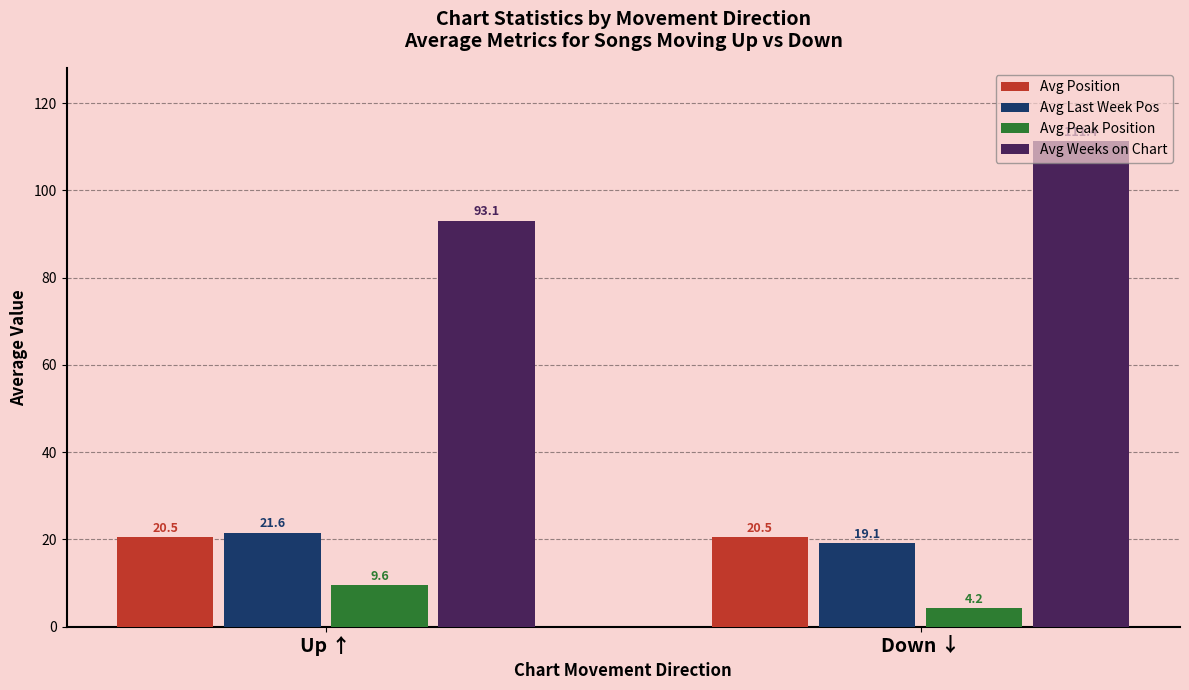

Read the Avg Weeks on Chart value at Up ↑.

93.1